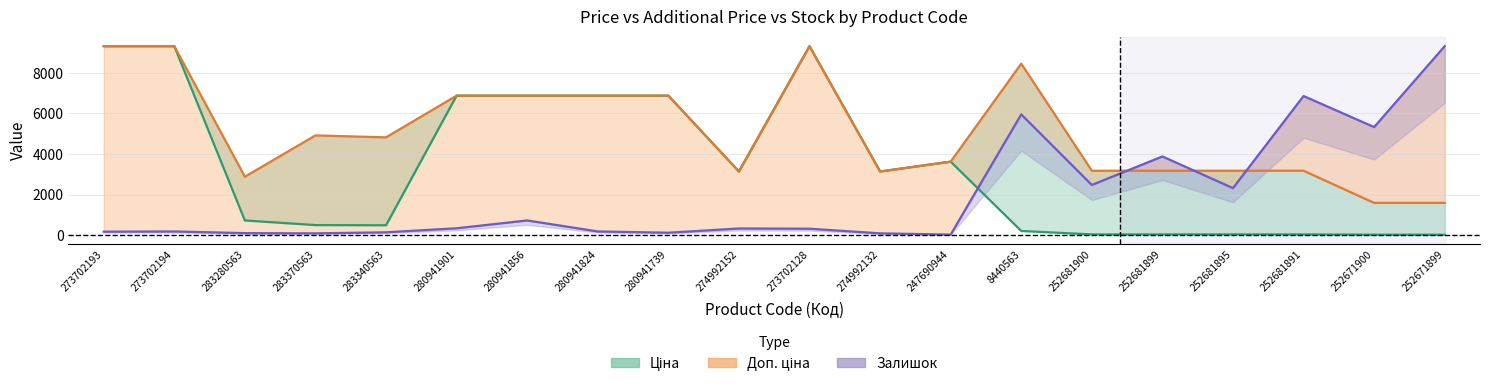

Where do Залишок (center) and Ціна (center) first cross each other?

247690944 and 8440563